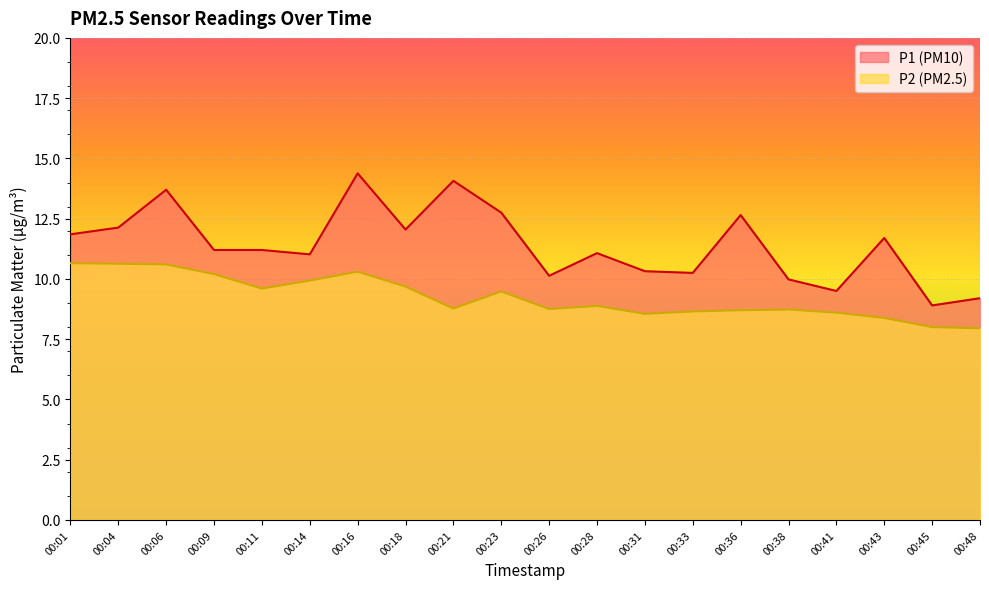

Between 00:16 and 00:43, which is larger?

00:16